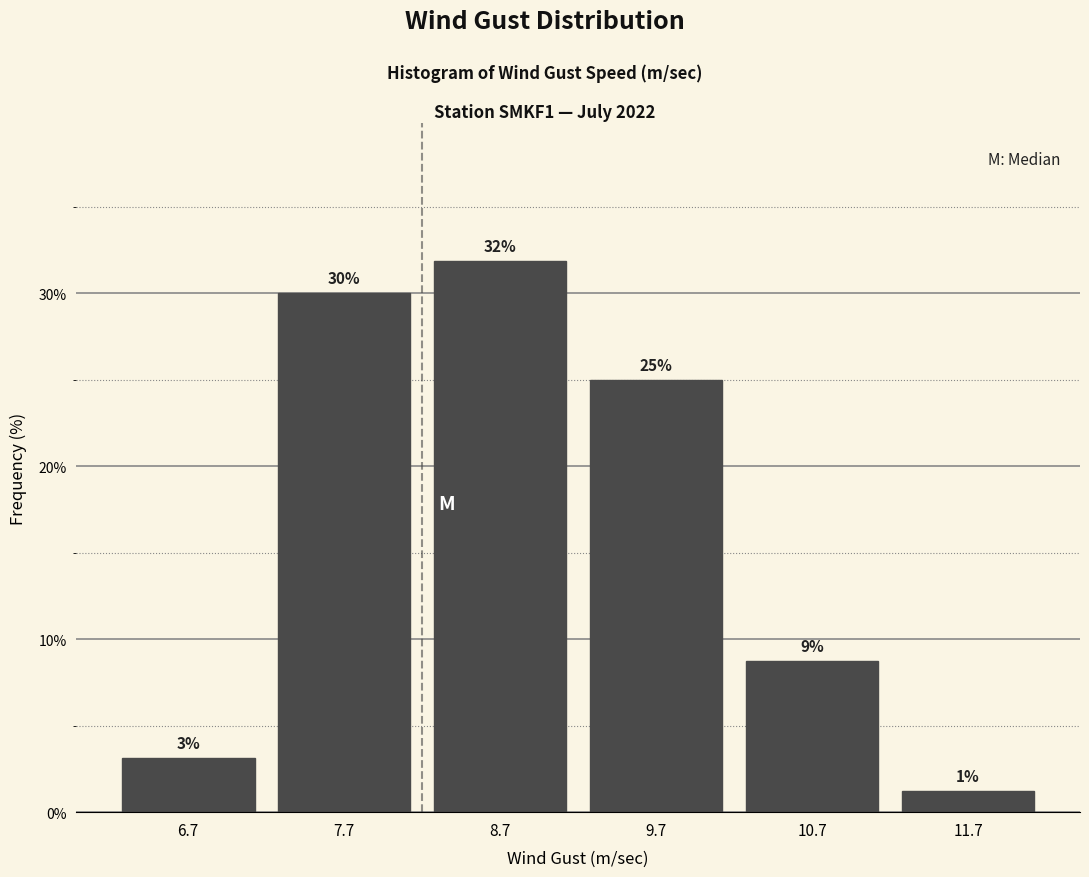

Which range on the x-axis has the tallest bar?

8.2 to 9.2